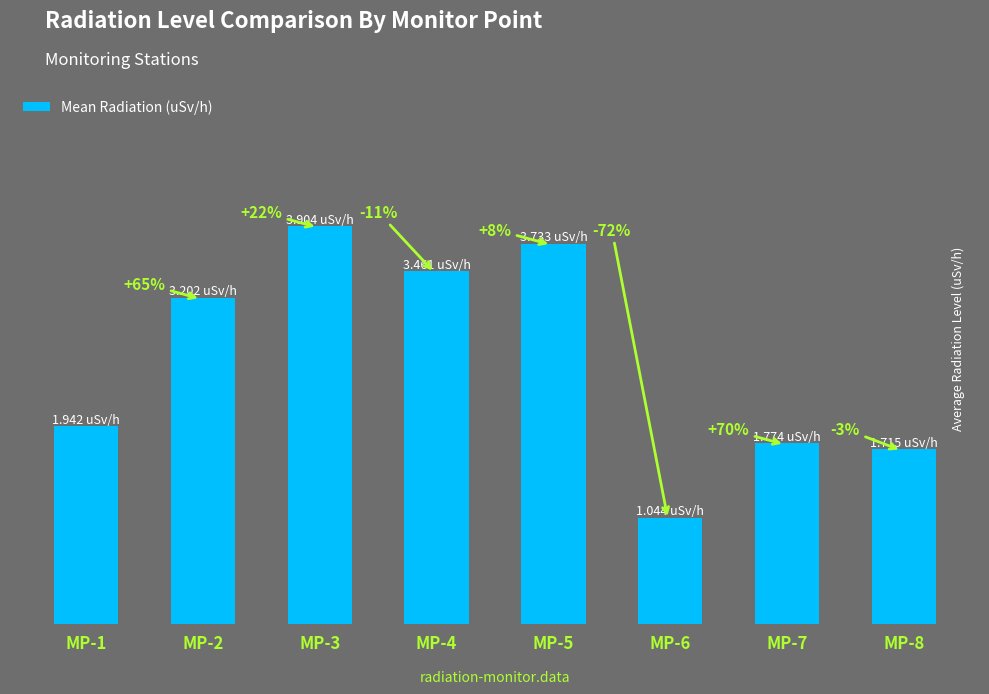

Which label corresponds to the smallest value in the chart?

MP-6